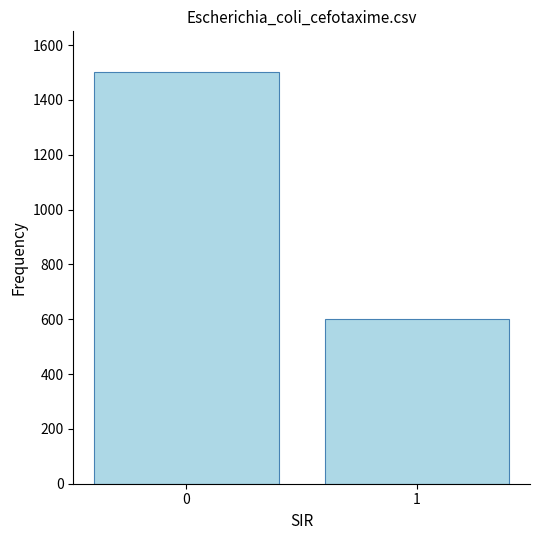

What is the change in value from 0 to 1?

-900